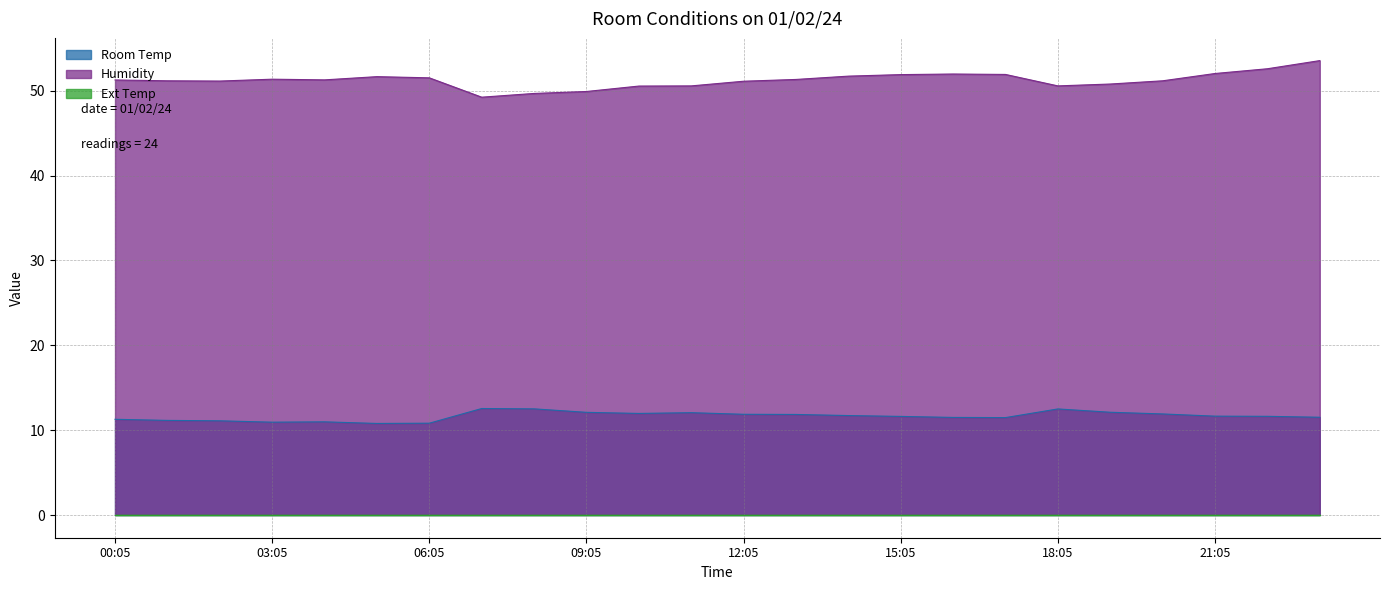

List the labels in order of Room Temp value, smallest first.

05:05, 06:05, 03:05, 04:05, 02:05, 01:05, 00:05, 17:05, 16:05, 23:05, 15:05, 22:05, 21:05, 14:05, 13:05, 12:05, 20:05, 10:05, 11:05, 09:05, 19:05, 18:05, 08:05, 07:05